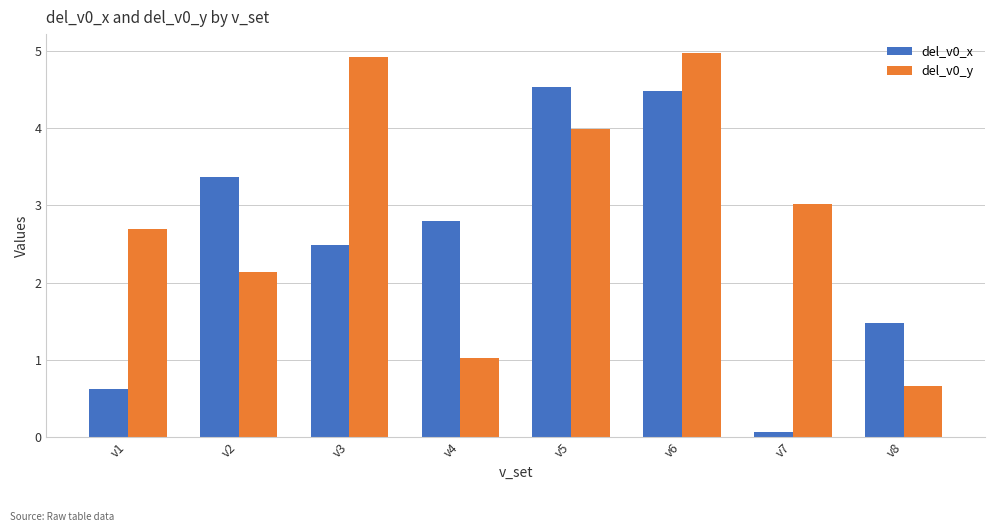

At which category is the sum across all series the highest?

v6